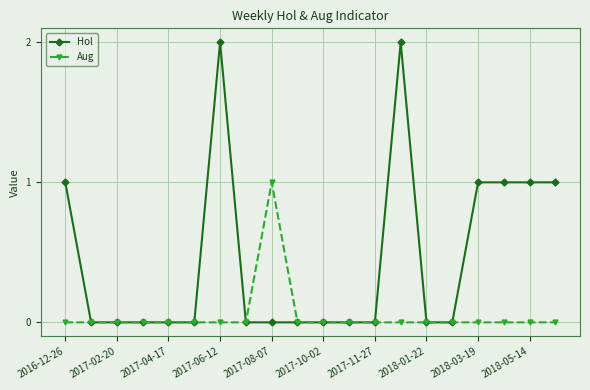

Which series has the largest total across all categories?

Hol